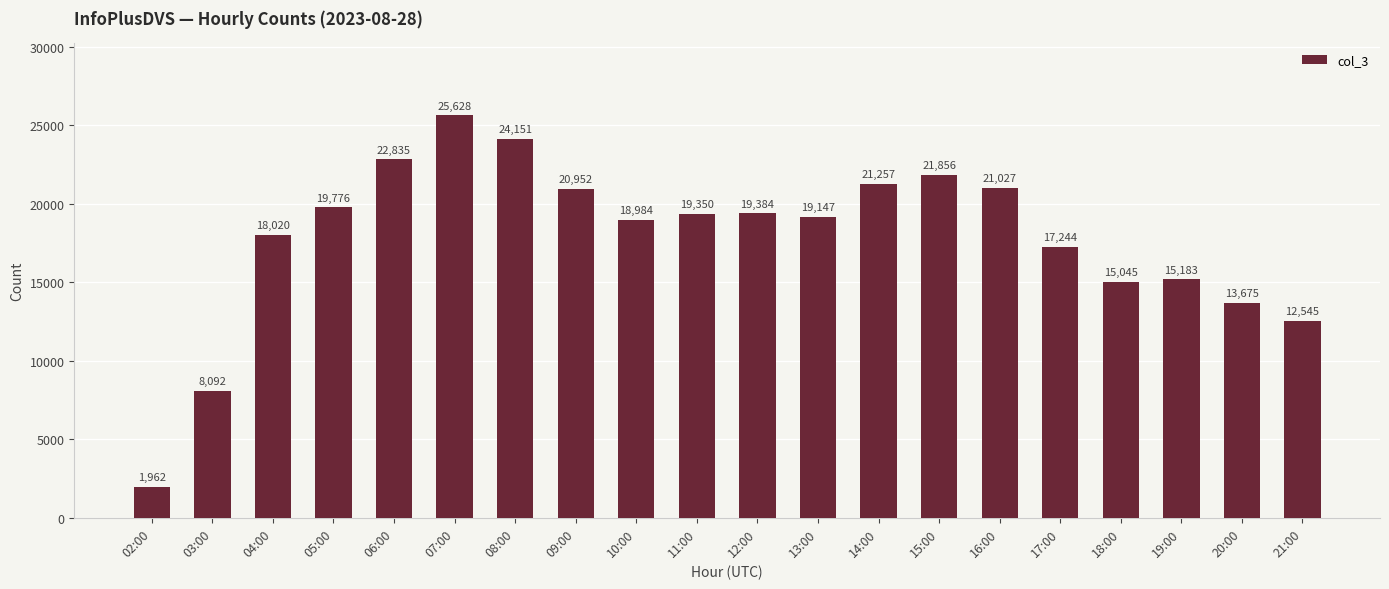

At which label does the data first exceed 19350?

05:00